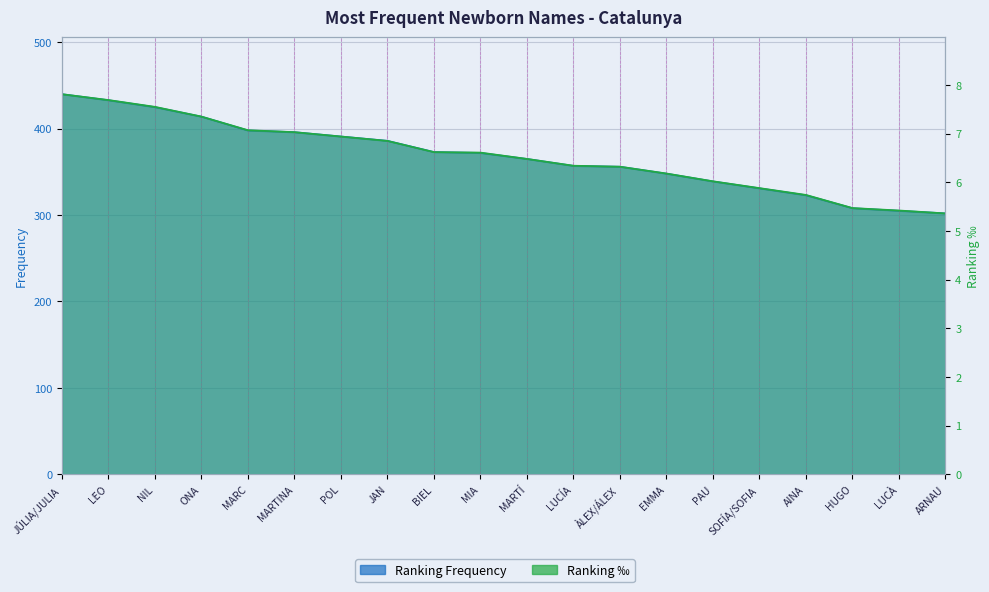

Between SOFÍA/SOFIA and LUCÀ, which is larger?

SOFÍA/SOFIA